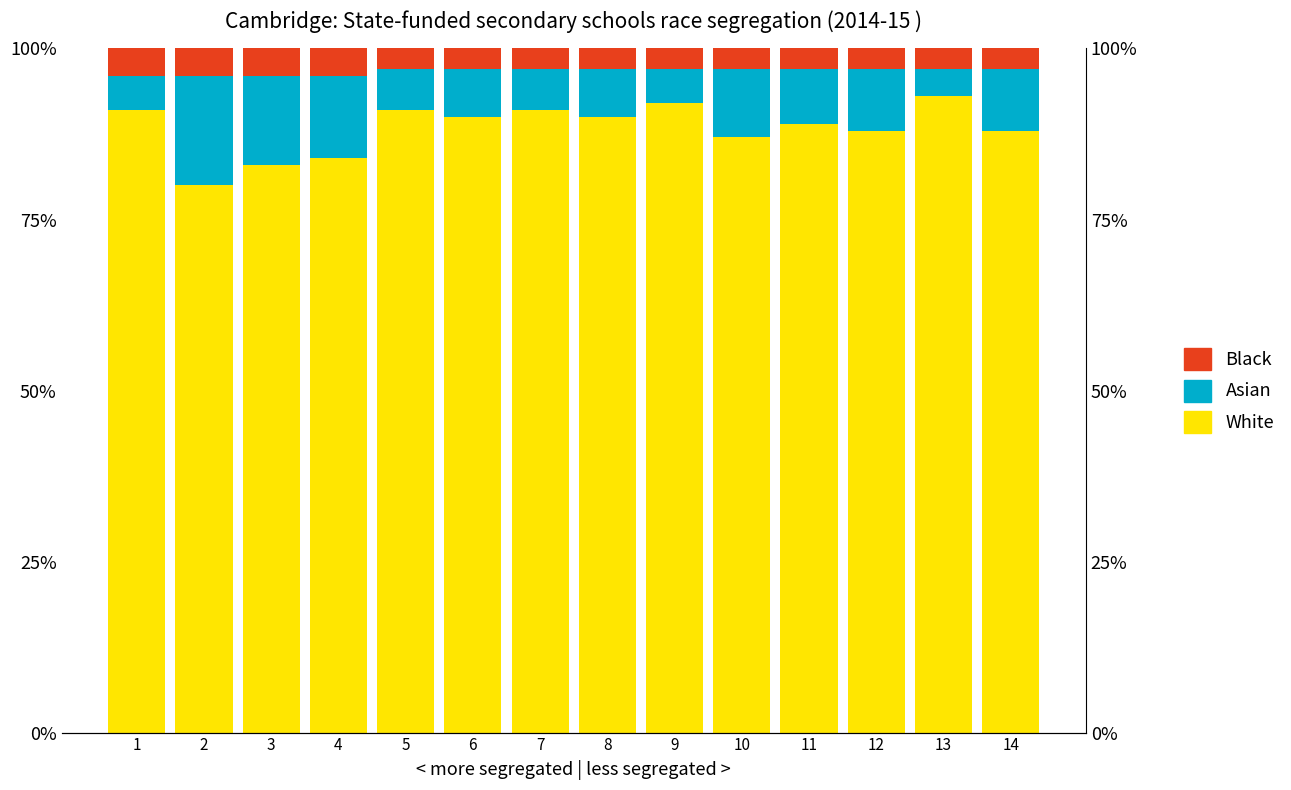

What is the sum of all White values?

1237